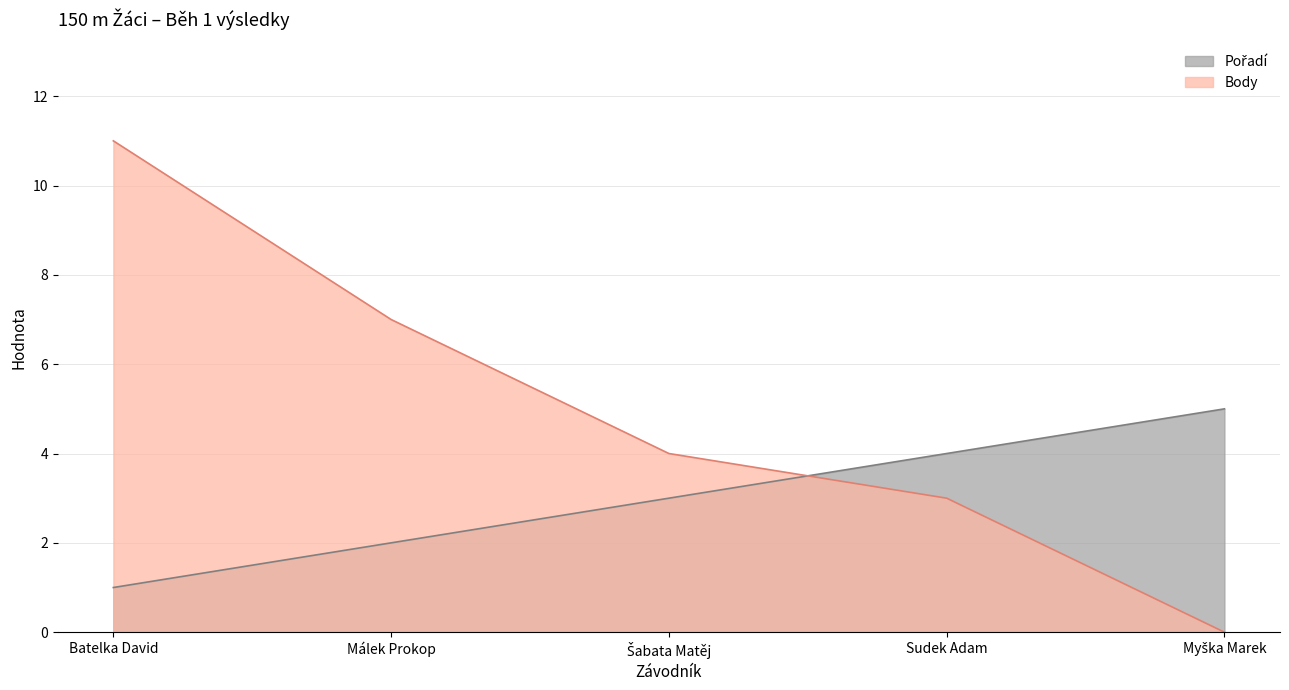

True or false: Body has a value of 5 at Sudek Adam.

False